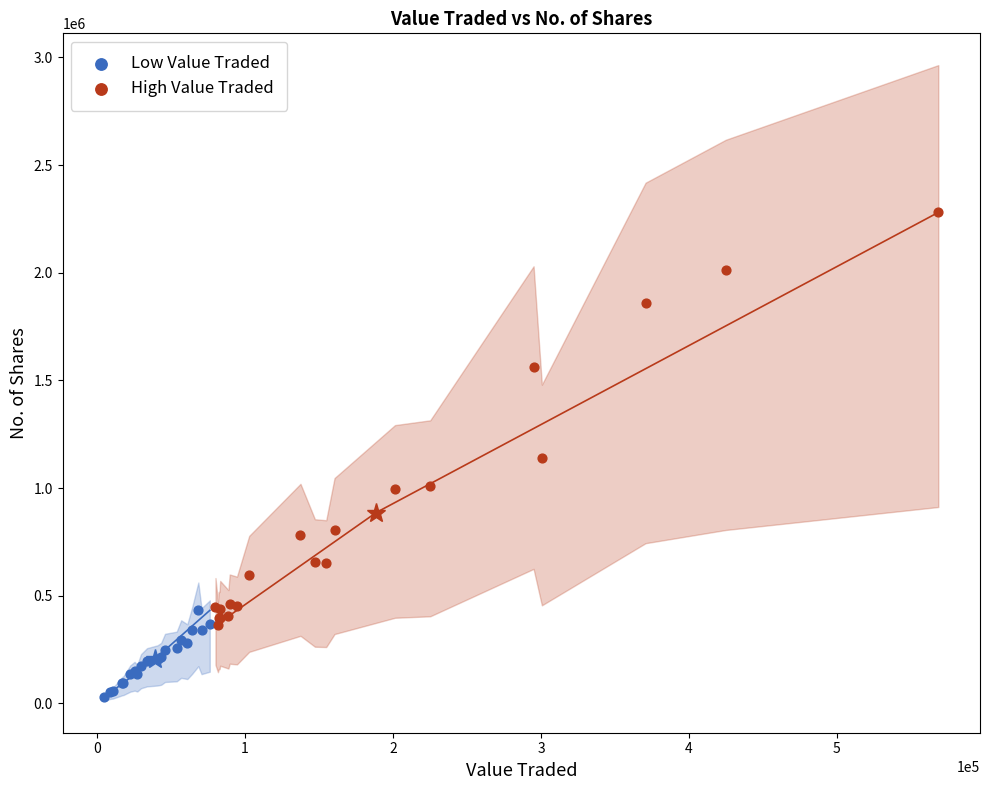

Which series contains the highest Y value?

High Value Traded